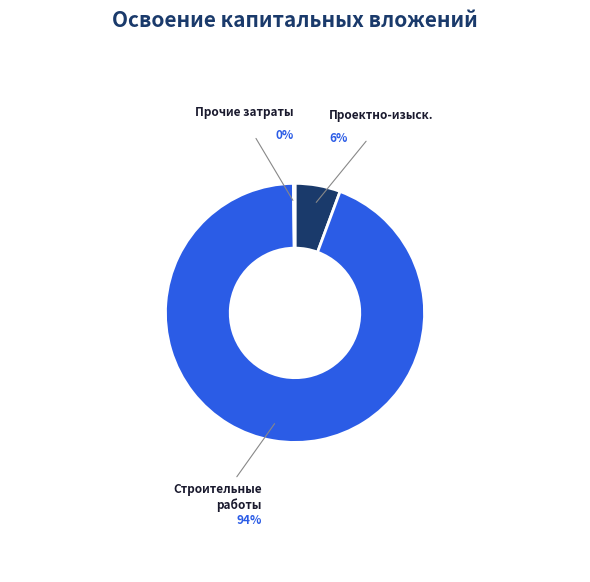

Does any single category account for the majority?

Yes